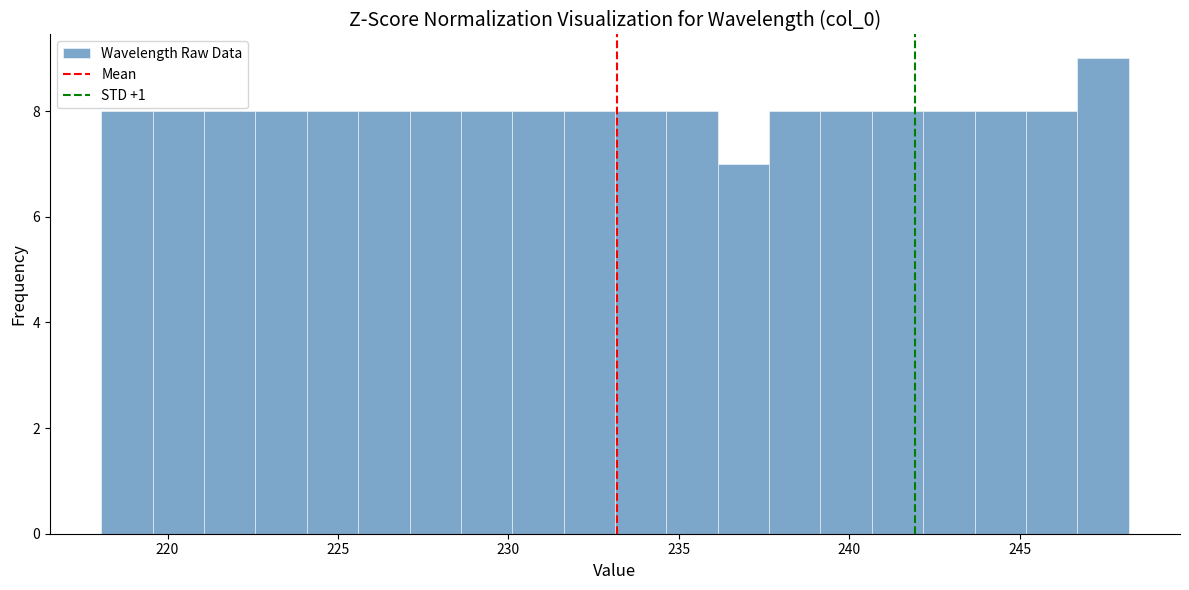

Read against the x-axis, roughly where is the centre of the tallest bar?

247.5